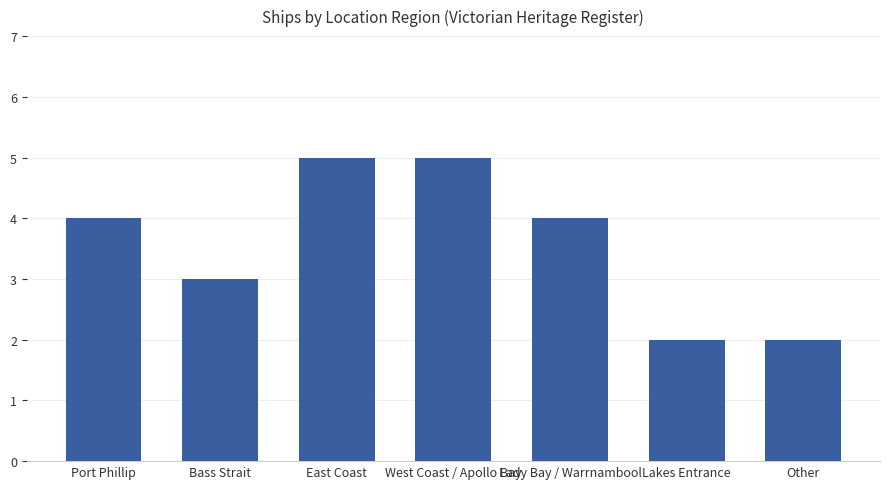

What is the label of the 5th bar from the left?

Lady Bay / Warrnambool